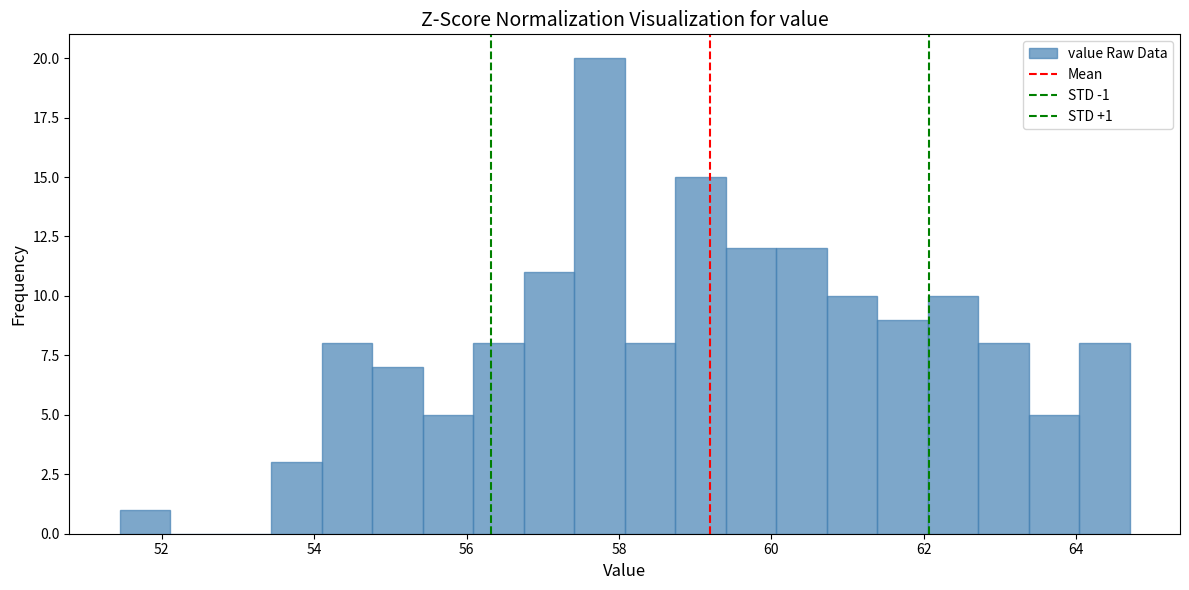

Read against the x-axis, roughly where is the centre of the tallest bar?

57.8